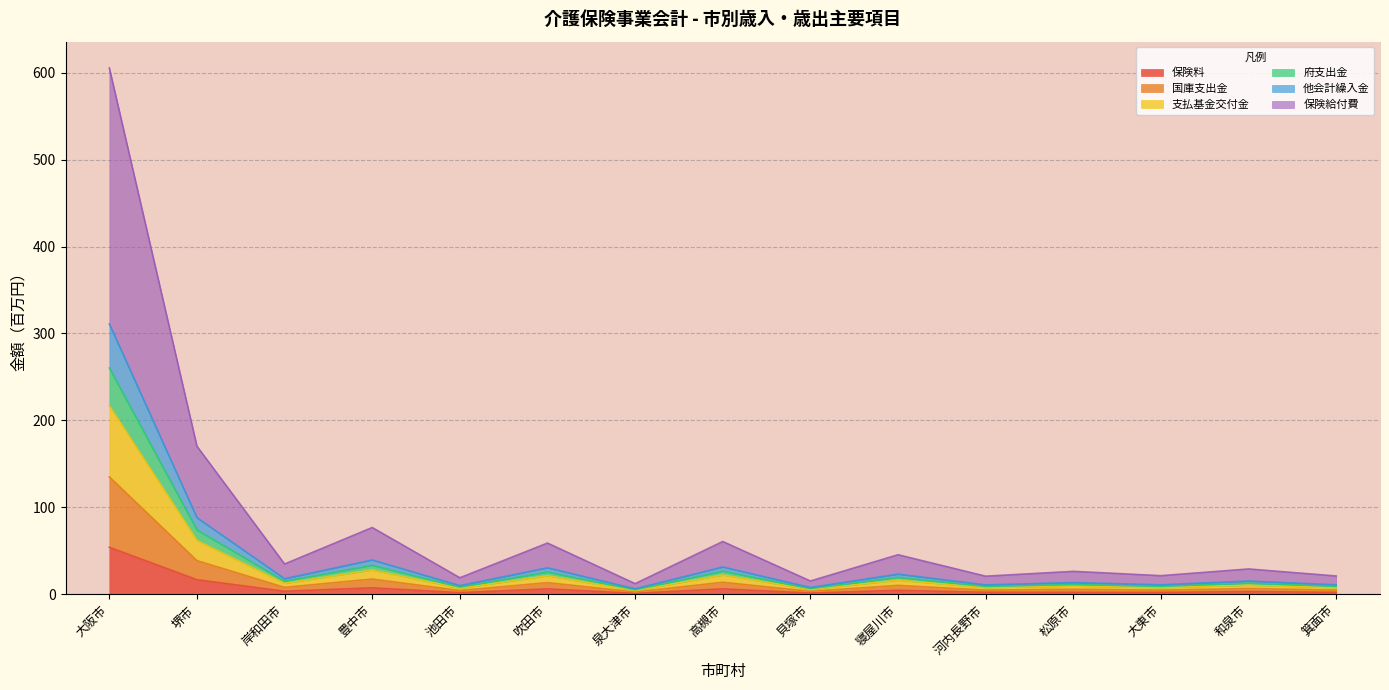

The 保険料 series shows 54.2 at 大阪市. True or false?

True